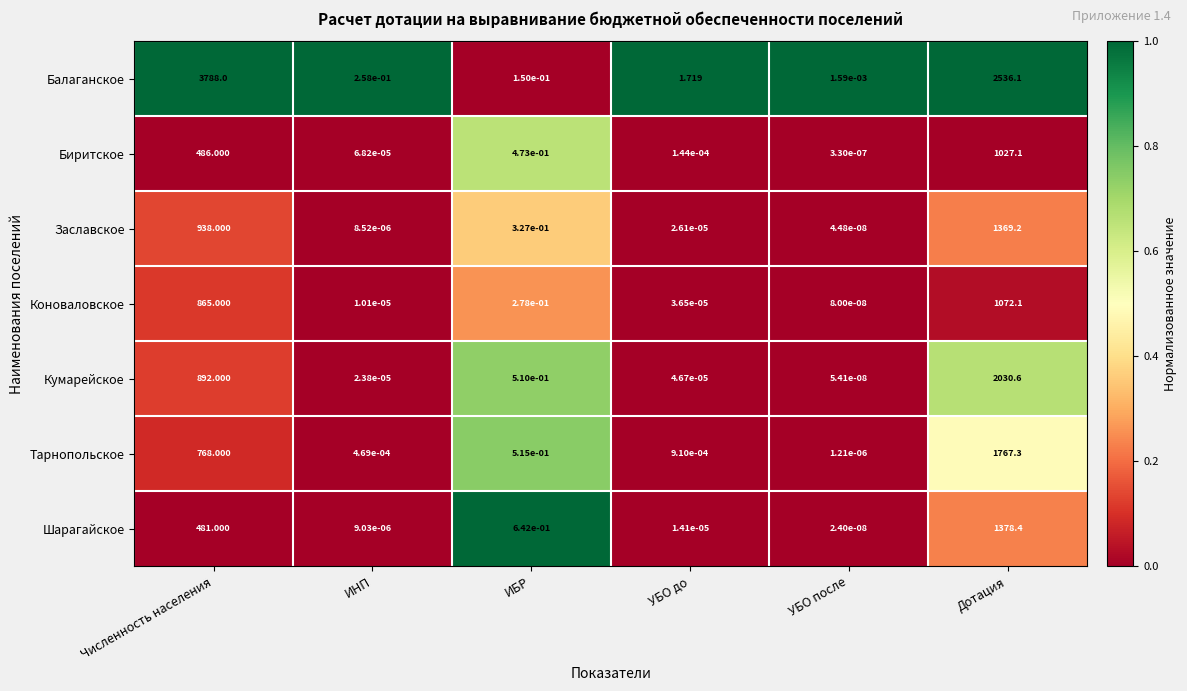

At how many categories does at least one series exceed 0?

6